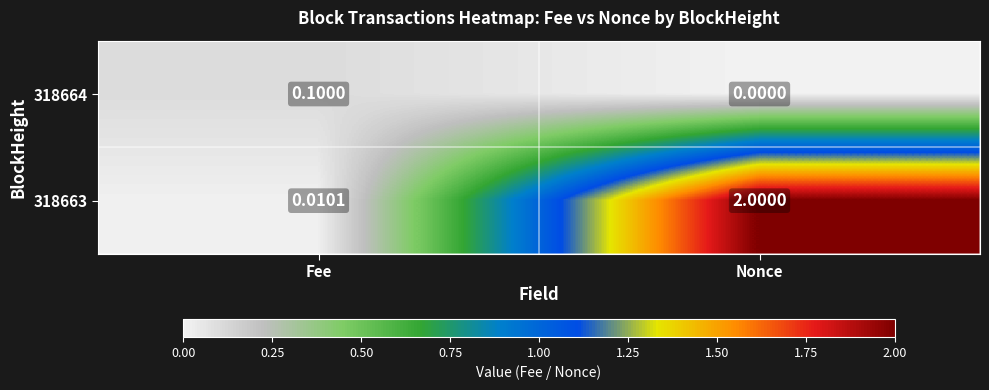

At which category is the sum across all series the highest?

Nonce